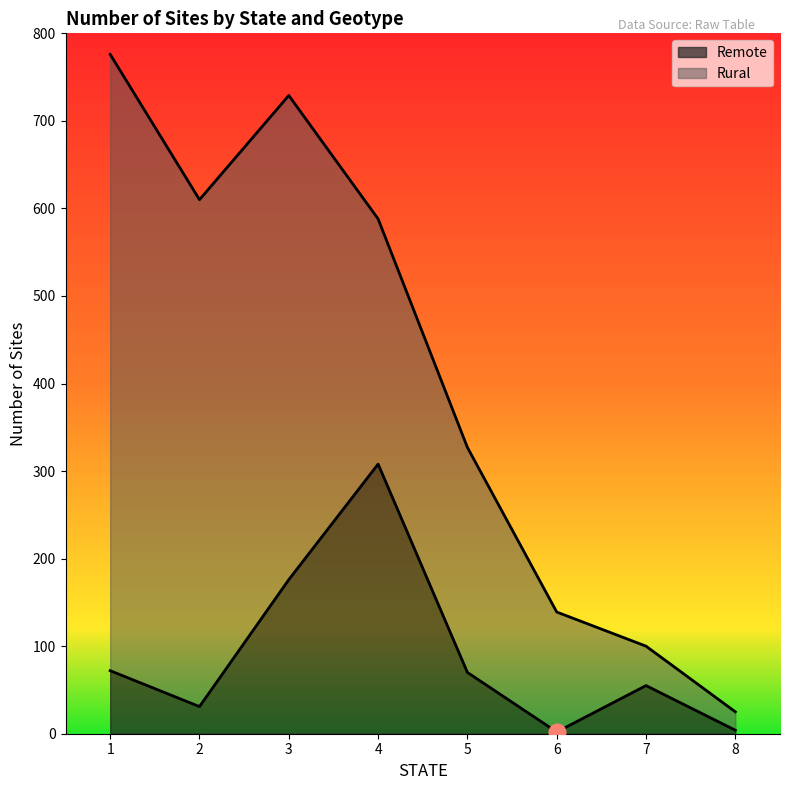

At which label does the data first exceed 70?

1